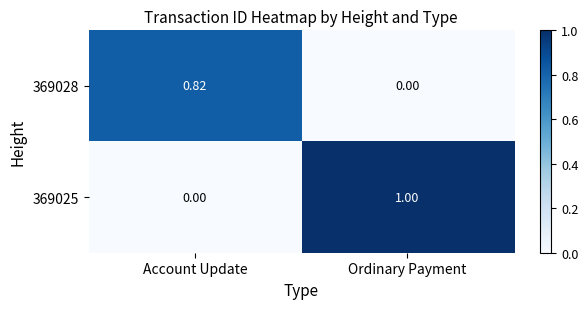

Which series has the widest spread of values?

369025